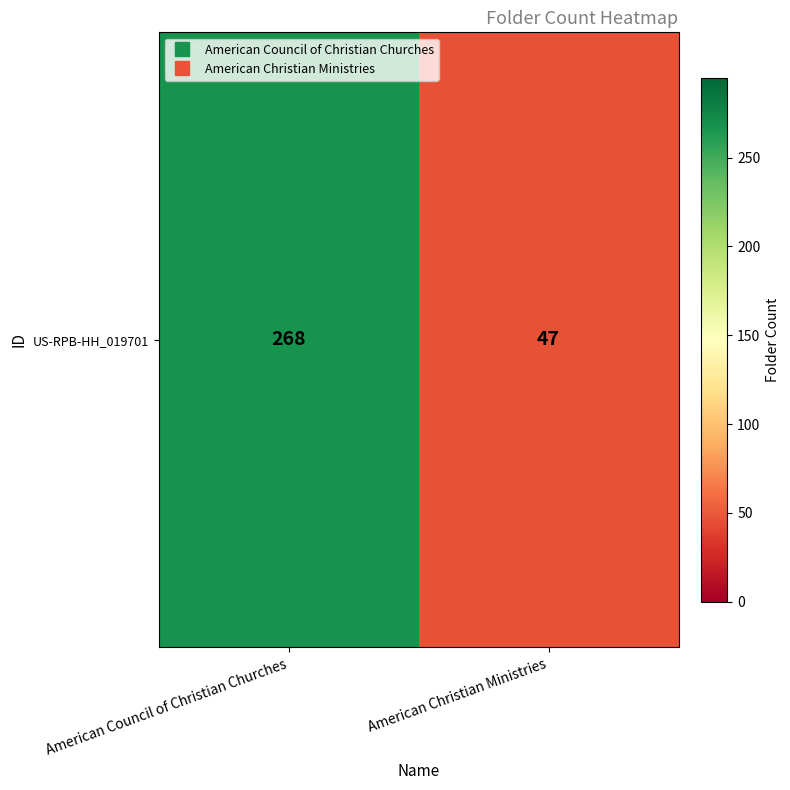

Which has a higher value, American Christian Ministries or American Council of Christian Churches?

American Council of Christian Churches